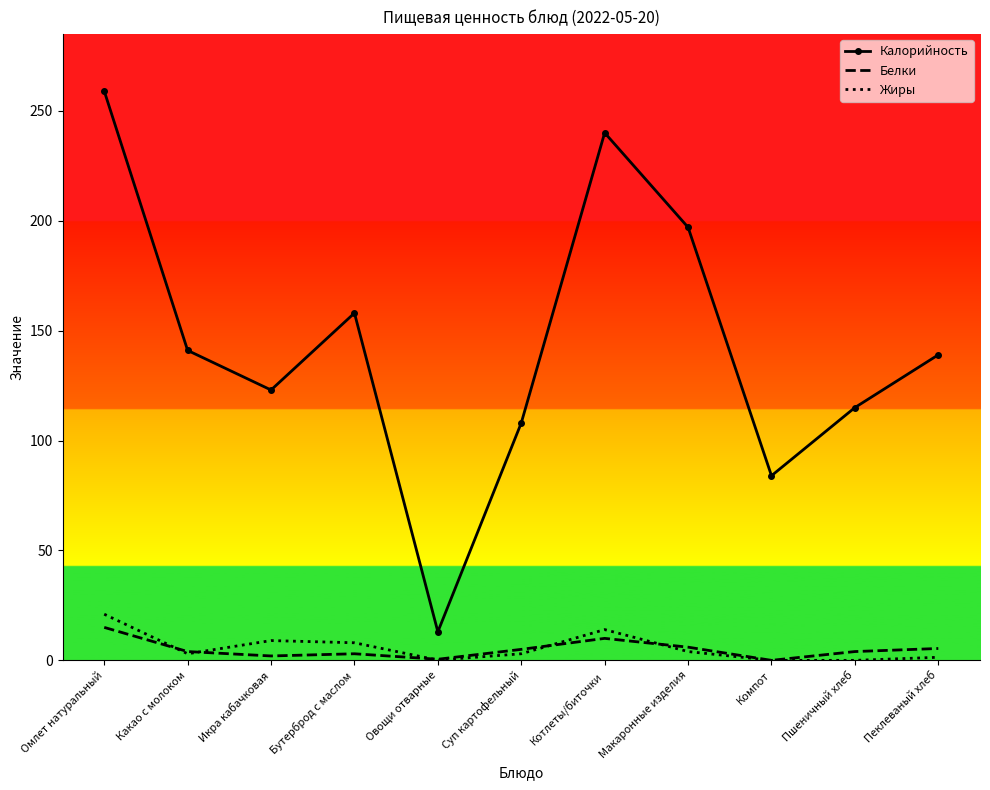

What is the sum of the Калорийность values at Омлет натуральный and Икра кабачковая?

382.0